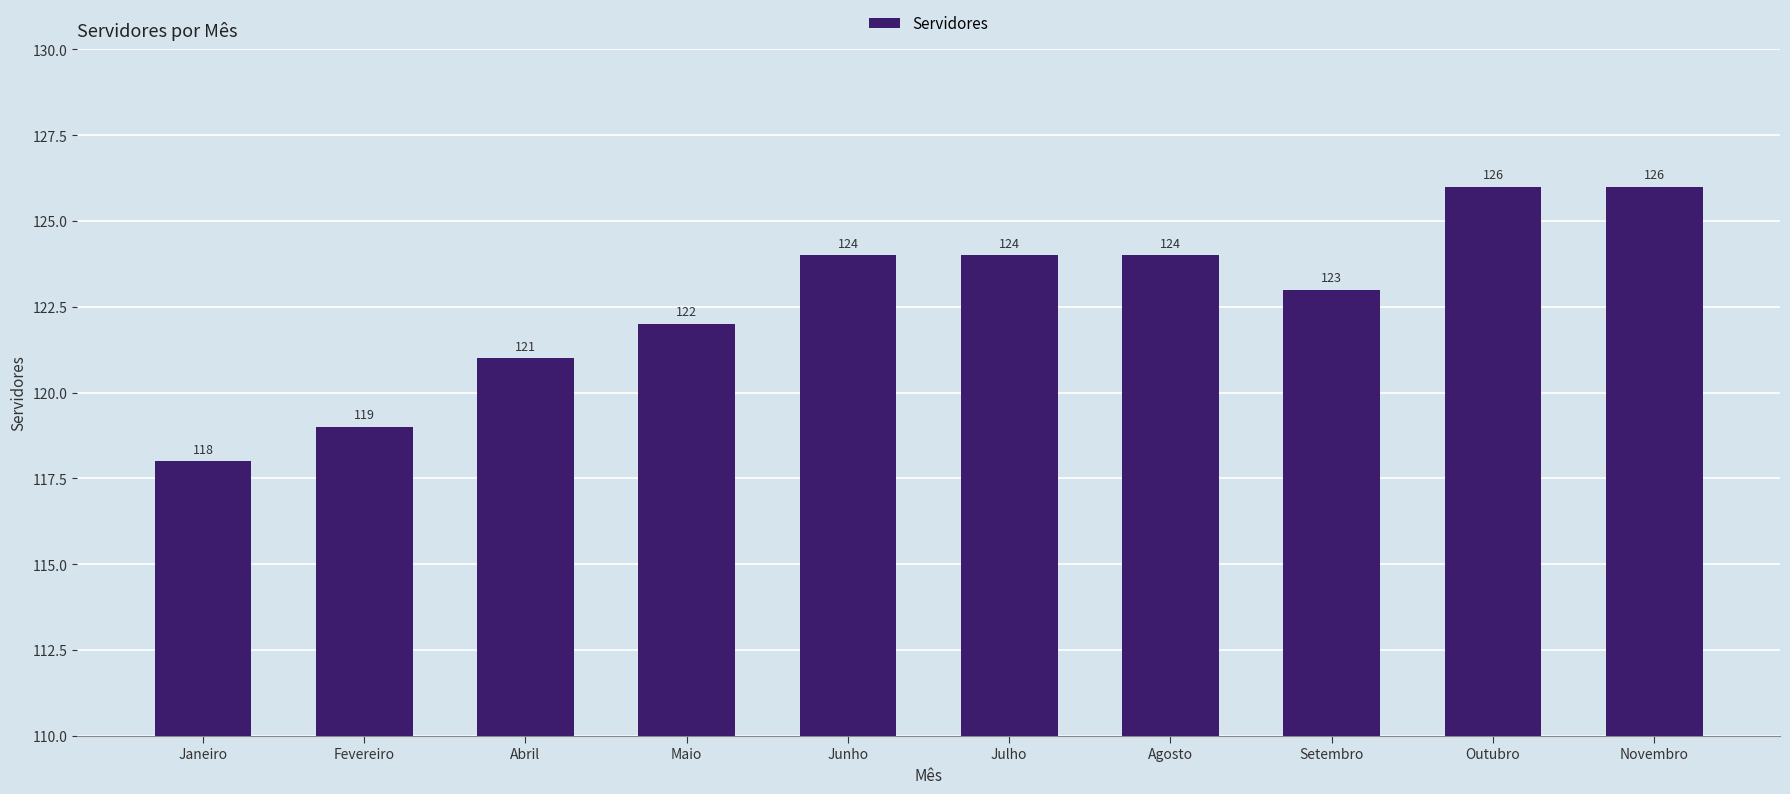

What is the sum of the values at Fevereiro and Maio?

241